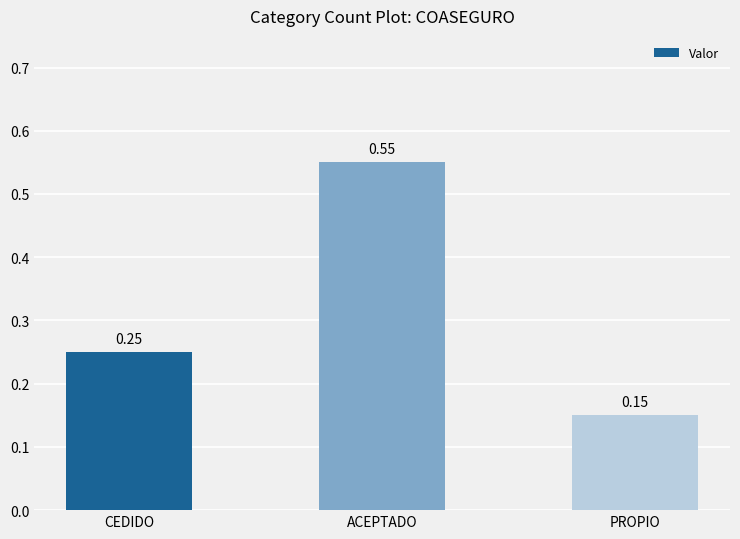

True or false: the data shows 0.3 at PROPIO.

False